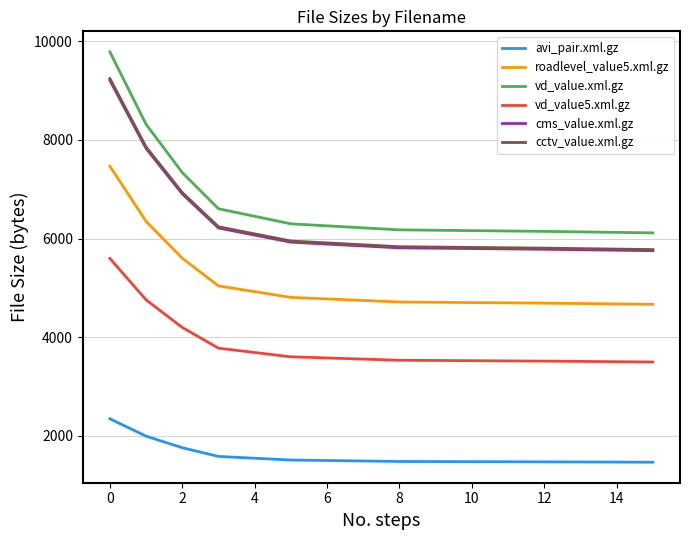

True or false: avi_pair.xml.gz and roadlevel_value5.xml.gz intersect in this chart.

False